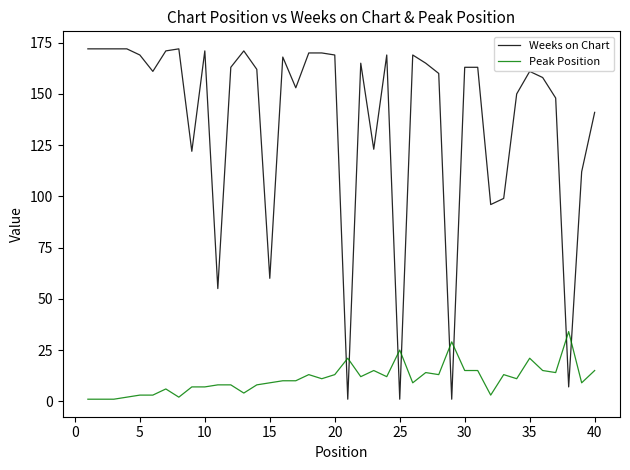

Rank the series by their average value, from lowest to highest.

Peak Position, Weeks on Chart